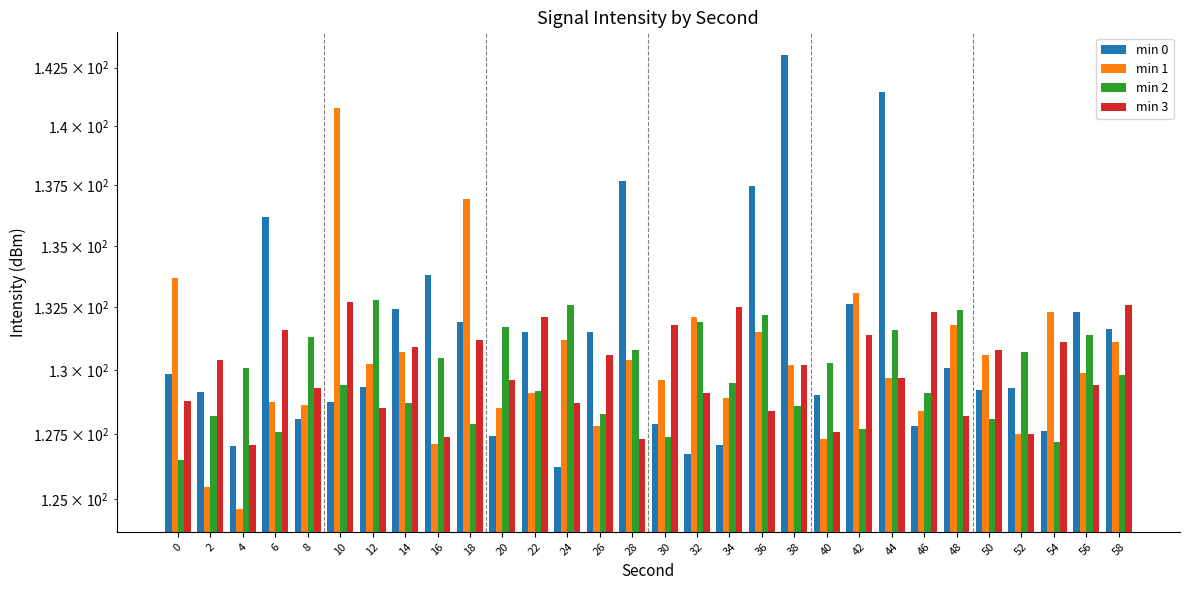

The min 0 series shows 126.7 at 32. True or false?

True